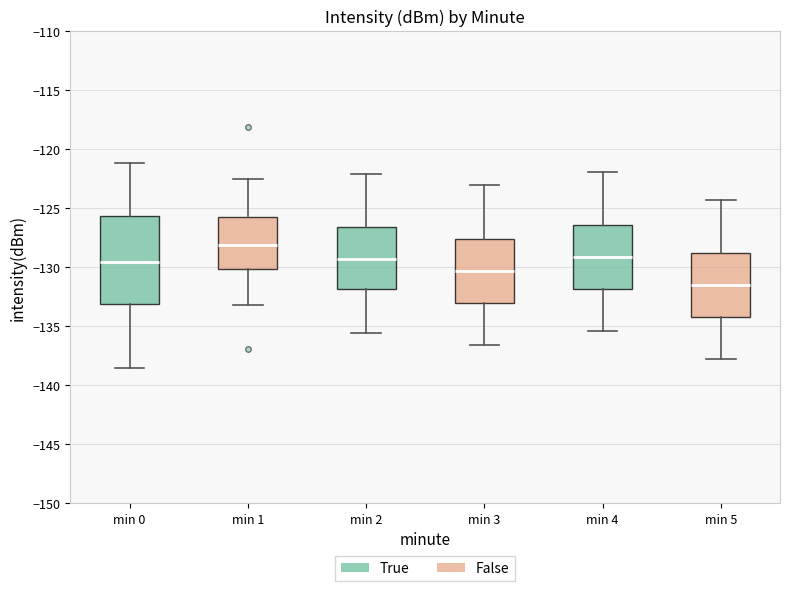

Comparing the boxes themselves (not the whiskers), which one is the tallest?

min 0